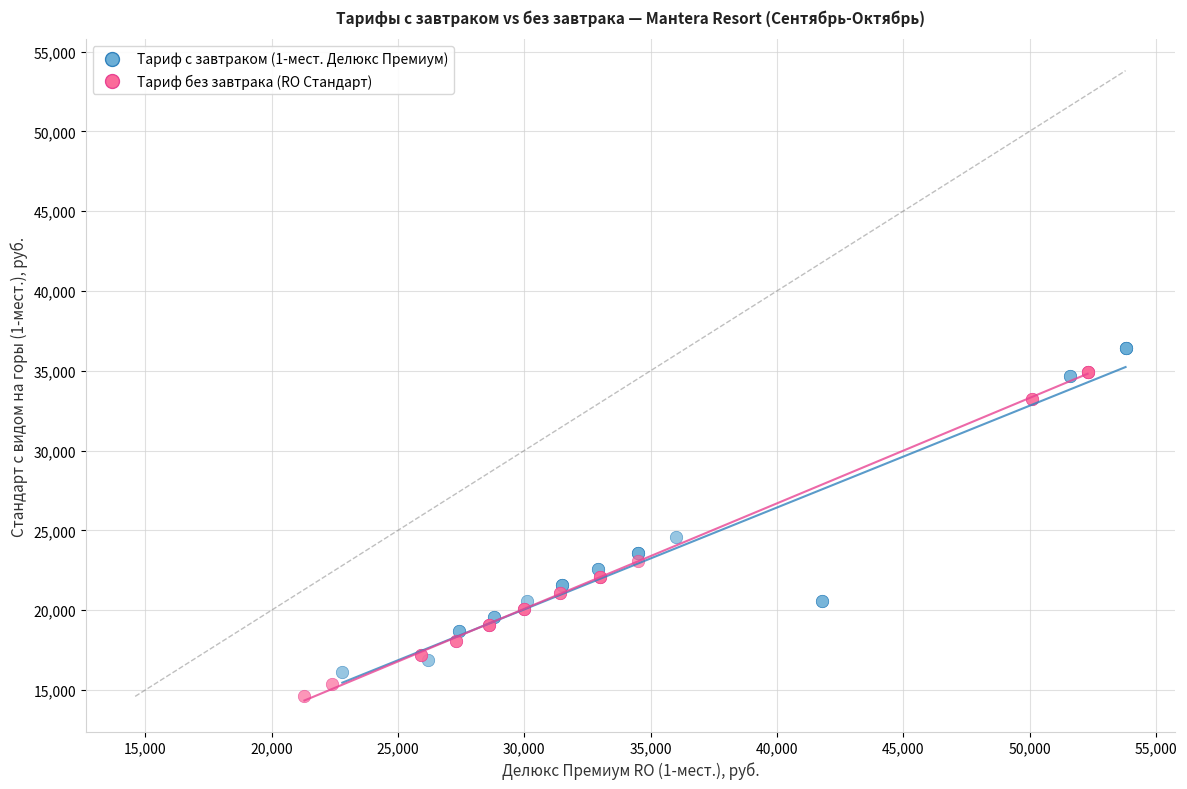

What are all the series names shown in the legend?

Тариф с завтраком (1-мест. Делюкс Премиум), Тариф без завтрака (RO Стандарт)